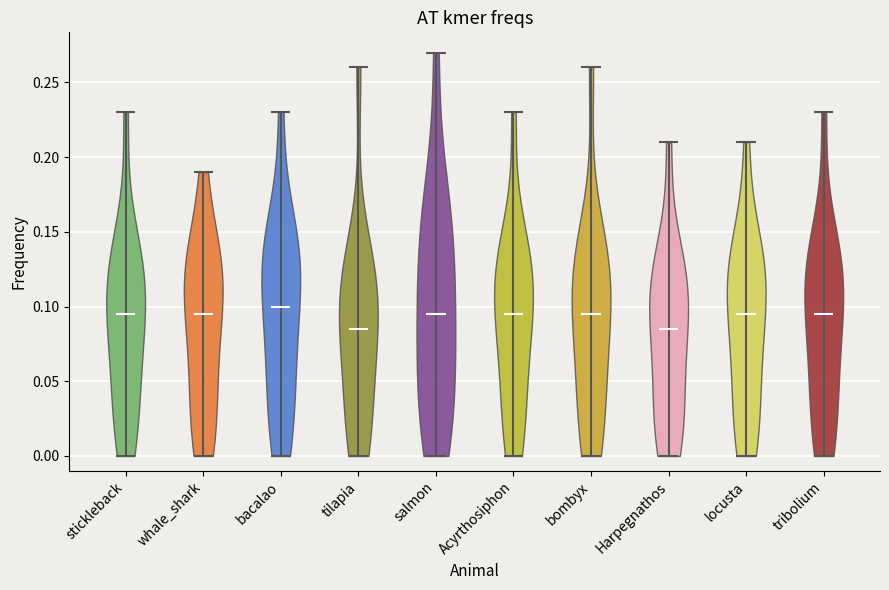

What is the highest point the violin for bombyx reaches on the y-axis? The values are not printed on the chart, so give them approximately, as read against the axis.

0.260